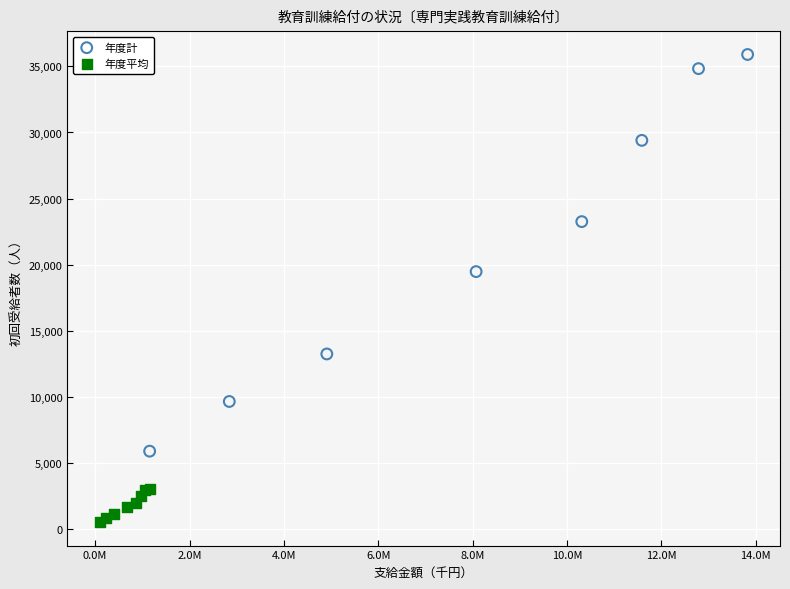

Which series contains the lowest Y value?

年度平均